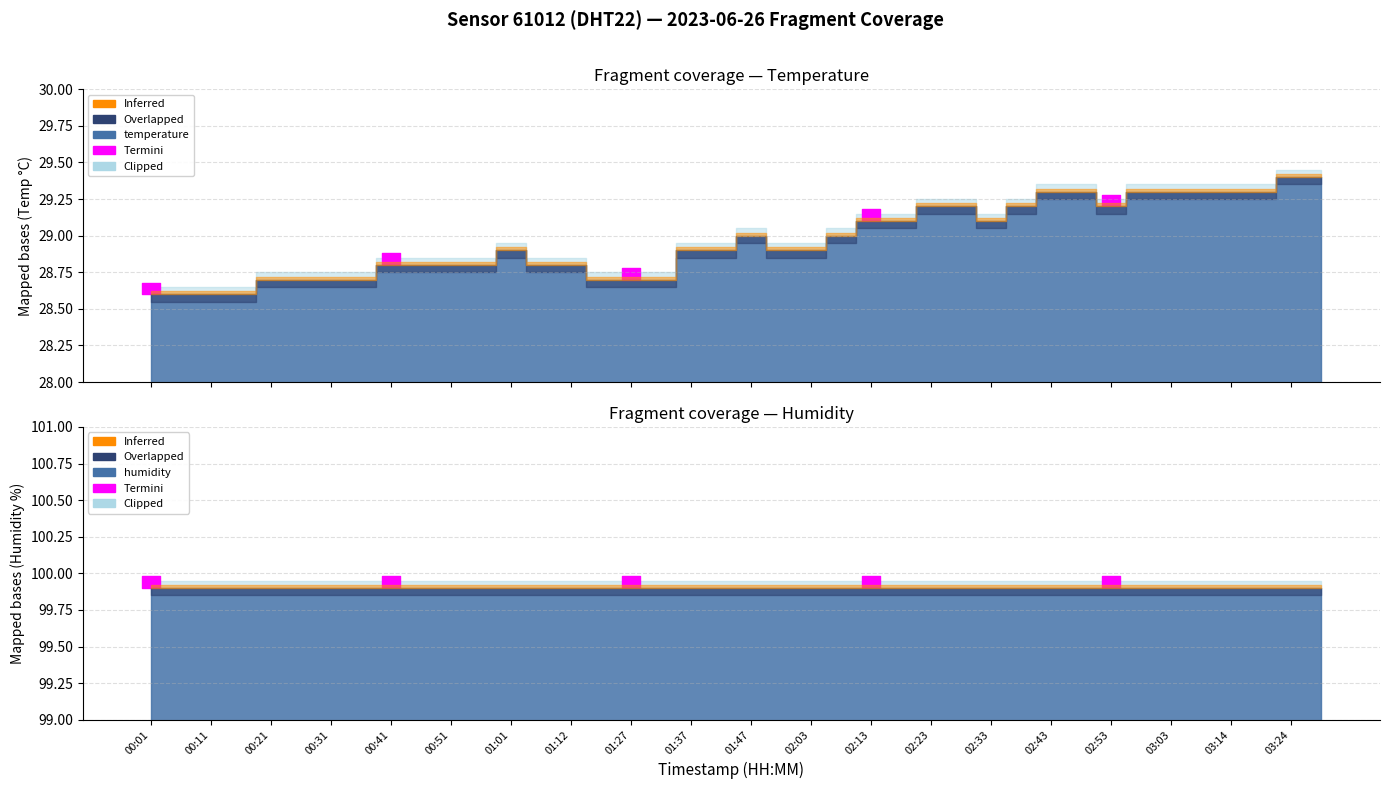

True or false: humidity has more than 2 interior local peaks.

False